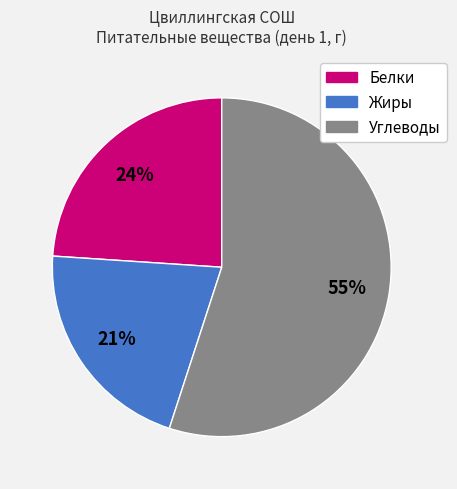

Which category has the biggest portion of the pie?

Углеводы